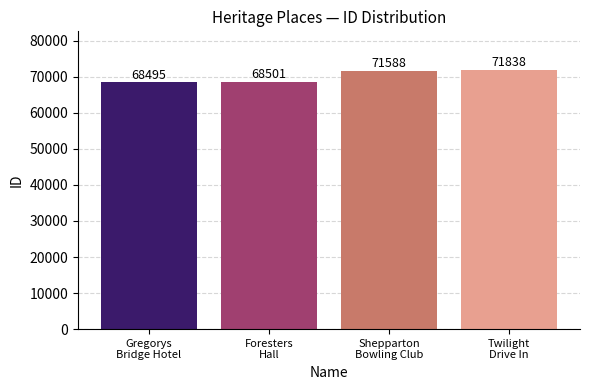

Where is the data nearest to the value 70166?

Shepparton
Bowling Club